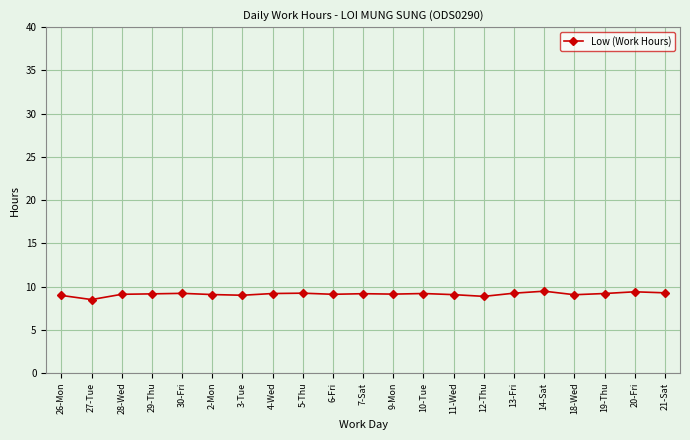

How many lines are shown in the chart?

1